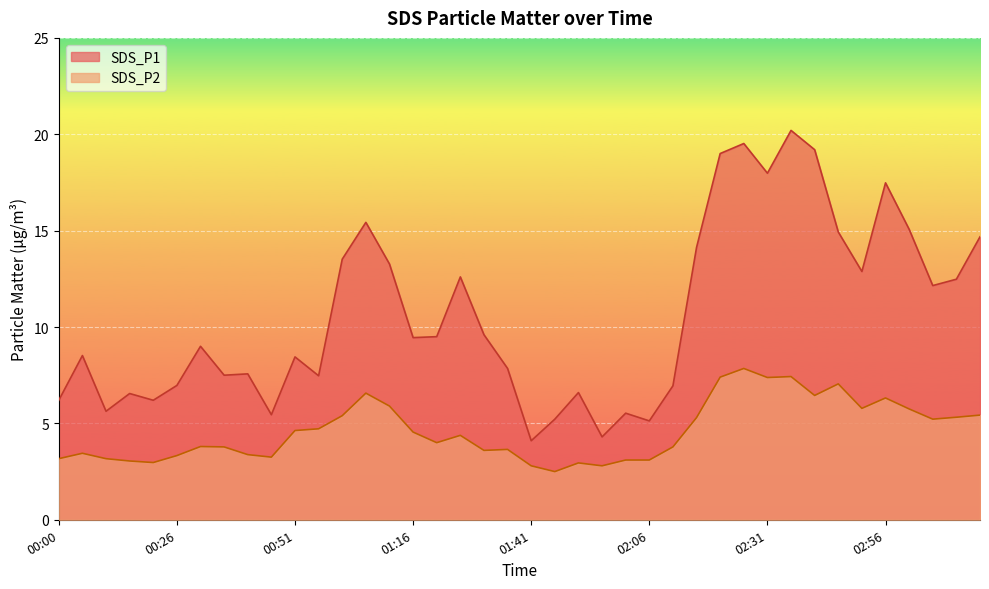

List the labels in order of SDS_P1 value, largest first.

02:36, 02:26, 02:41, 02:21, 02:31, 02:56, 01:06, 03:01, 02:46, 03:16, 02:16, 01:01, 01:11, 02:51, 01:26, 03:11, 03:06, 01:31, 01:21, 01:16, 00:31, 00:05, 00:51, 01:36, 00:41, 00:36, 00:56, 00:26, 02:11, 01:51, 00:15, 00:00, 00:20, 00:10, 02:01, 00:46, 01:46, 02:06, 01:56, 01:41